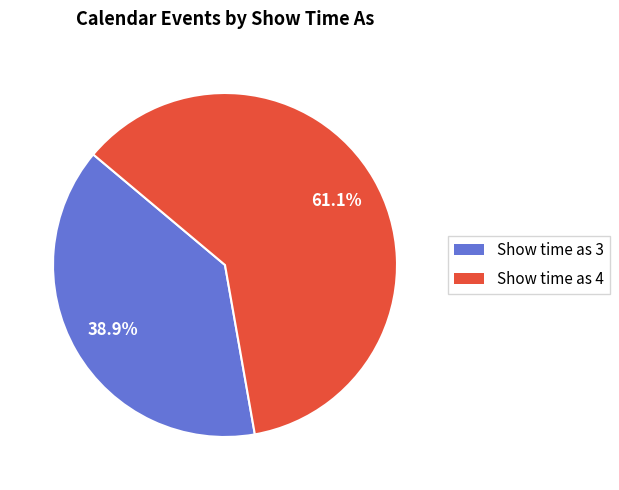

To the nearest percent, what is the average slice percentage?

50%